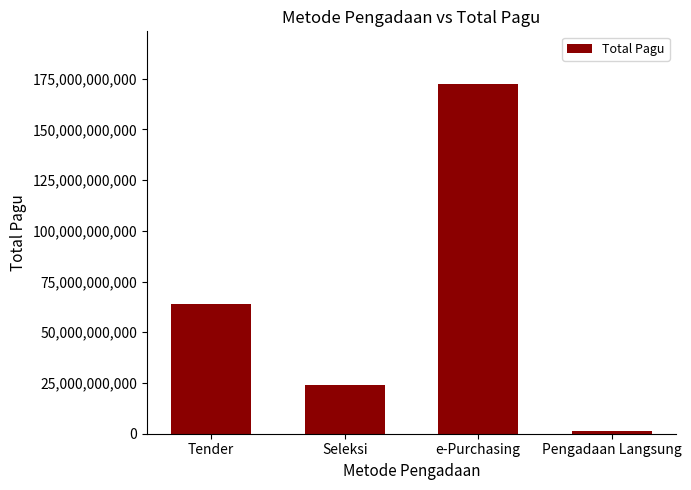

Which category has the lowest value across all series?

Pengadaan Langsung